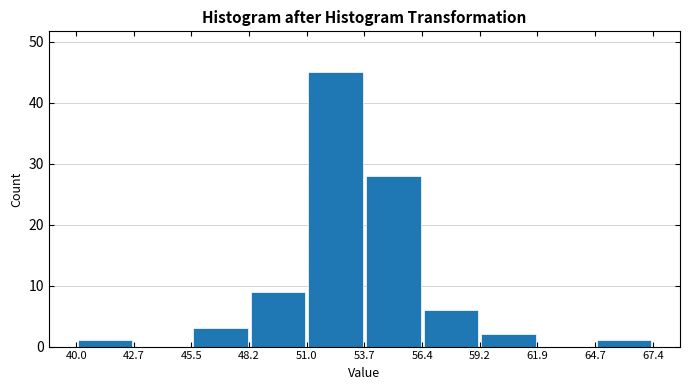

Reading left to right, list every bar in this chart as the range it spans on the x-axis followed by its height. The values are not printed on the chart, so give them approximately, as read against the axis.

40.0 to 42.7: 1
42.7 to 45.5: 0
45.5 to 48.2: 3
48.2 to 51.0: 9
51.0 to 53.7: 45
53.7 to 56.4: 28
56.4 to 59.2: 6
59.2 to 61.9: 2
61.9 to 64.7: 0
64.7 to 67.4: 1